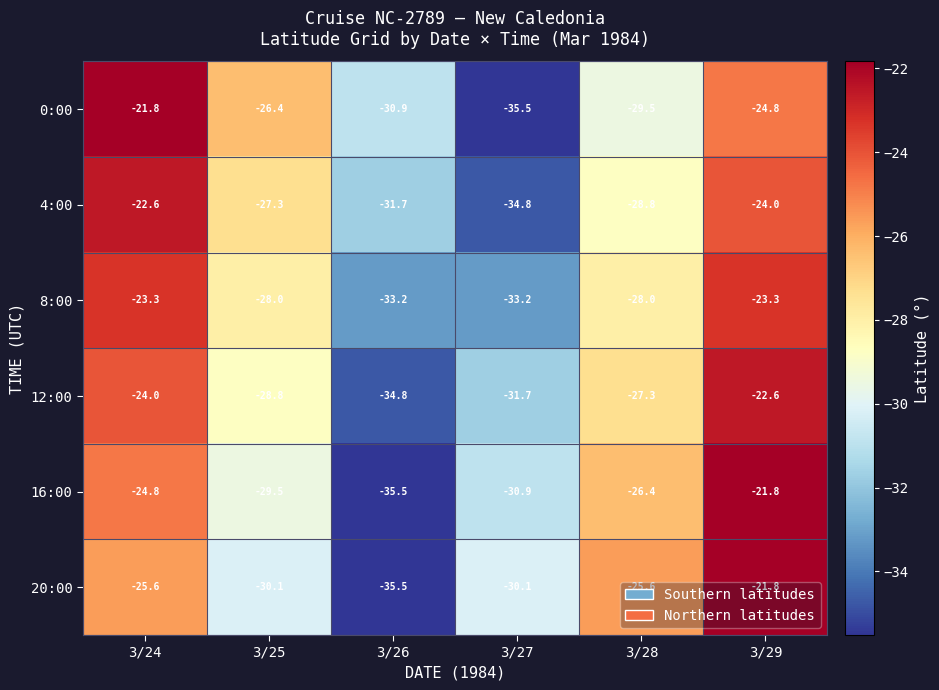

The 4:00 series shows -34.8 at 3/27. True or false?

True